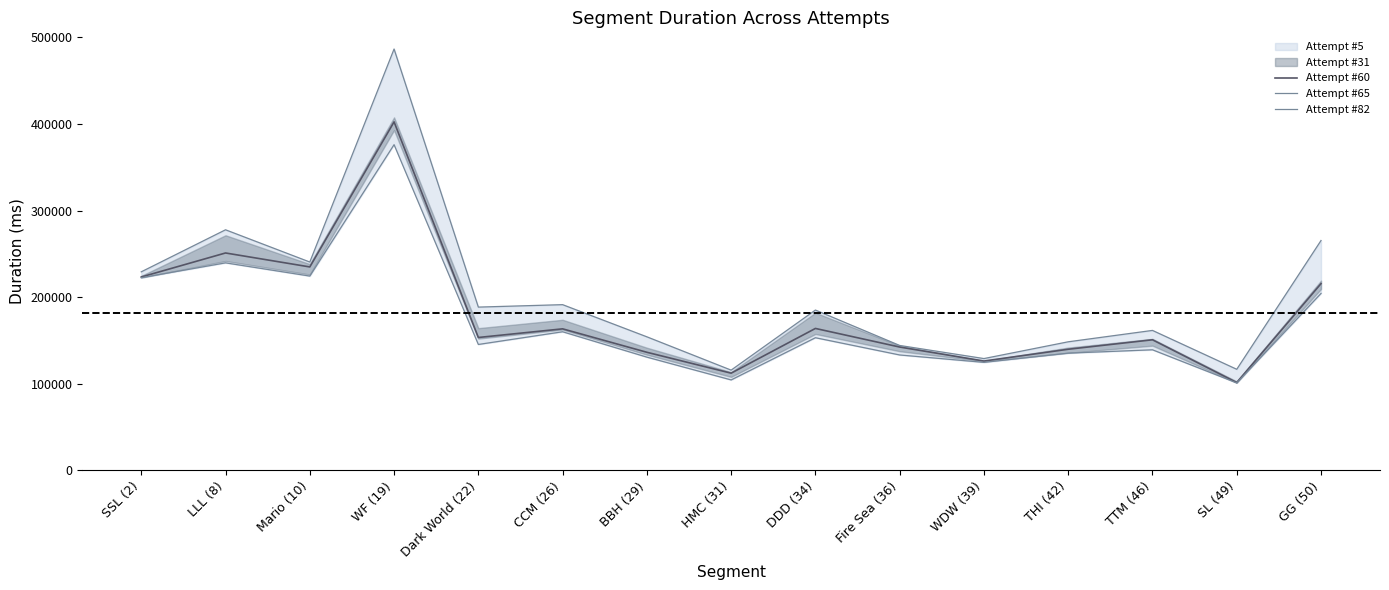

True or false: Attempt #65 has a value of 116795 at SL (49).

True